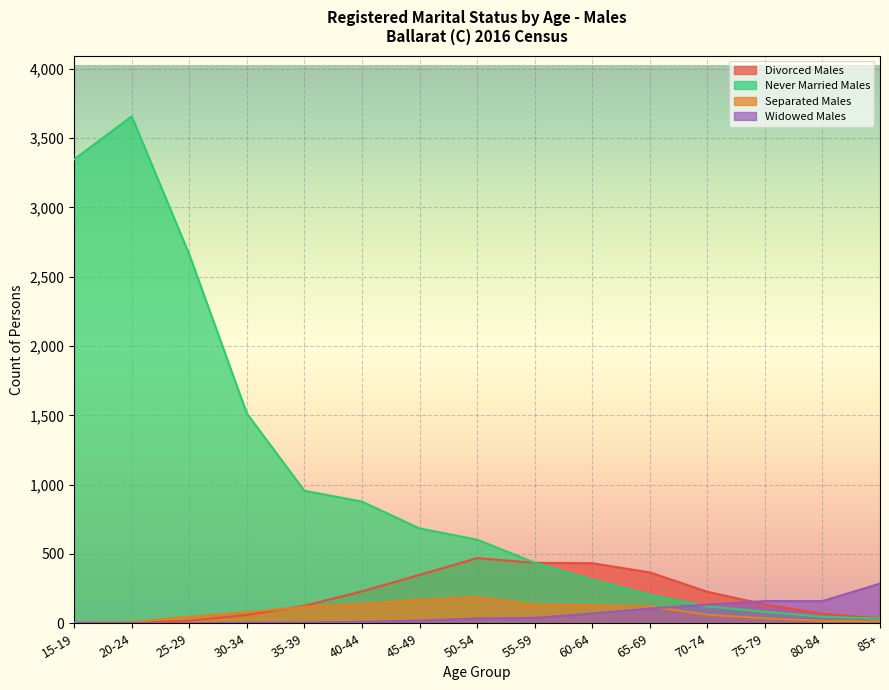

The value of Separated Males at 35-39 is 119. True or false?

True